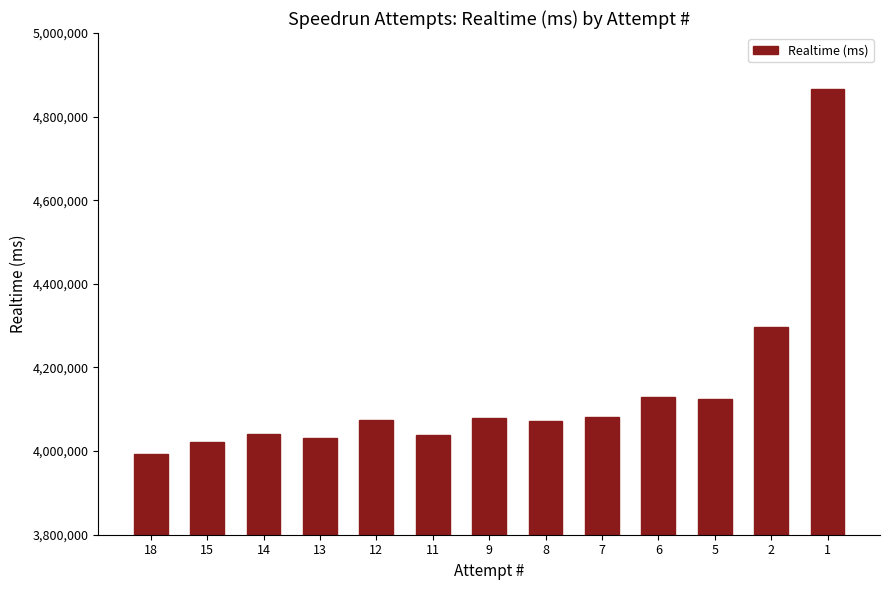

What is the value of the 10th bar from the left?

4129941